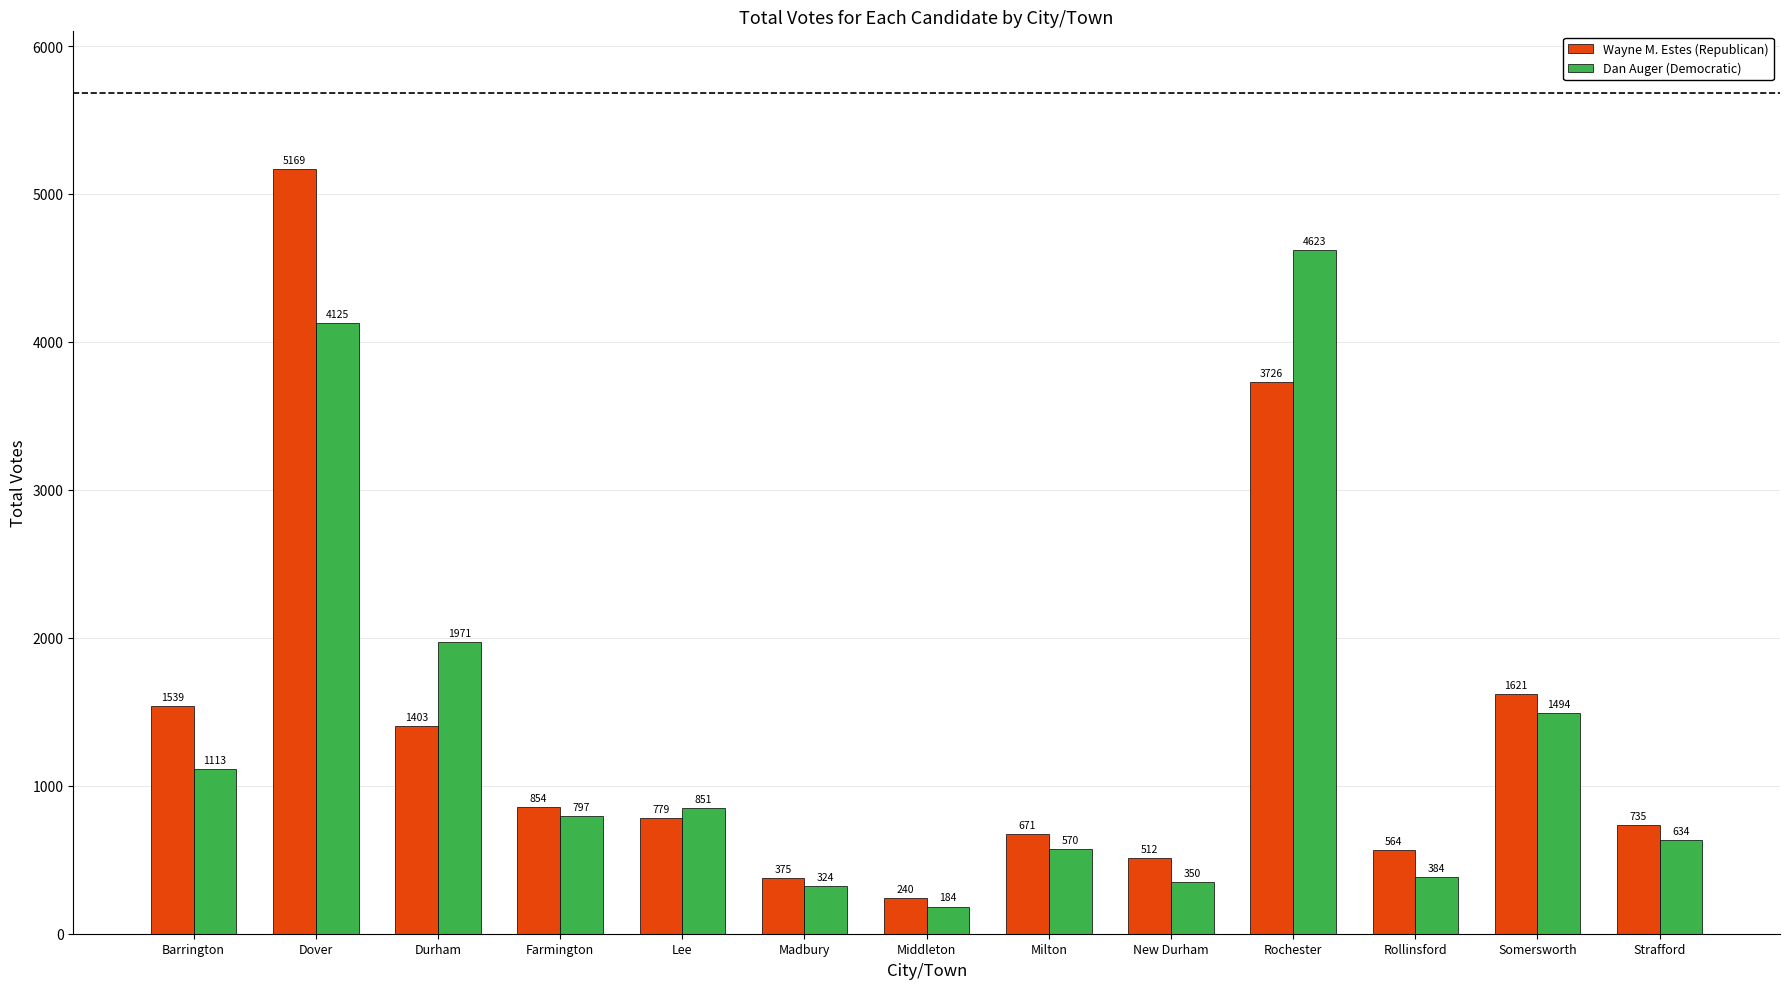

What value does the Wayne M. Estes (Republican) series have at Farmington?

854